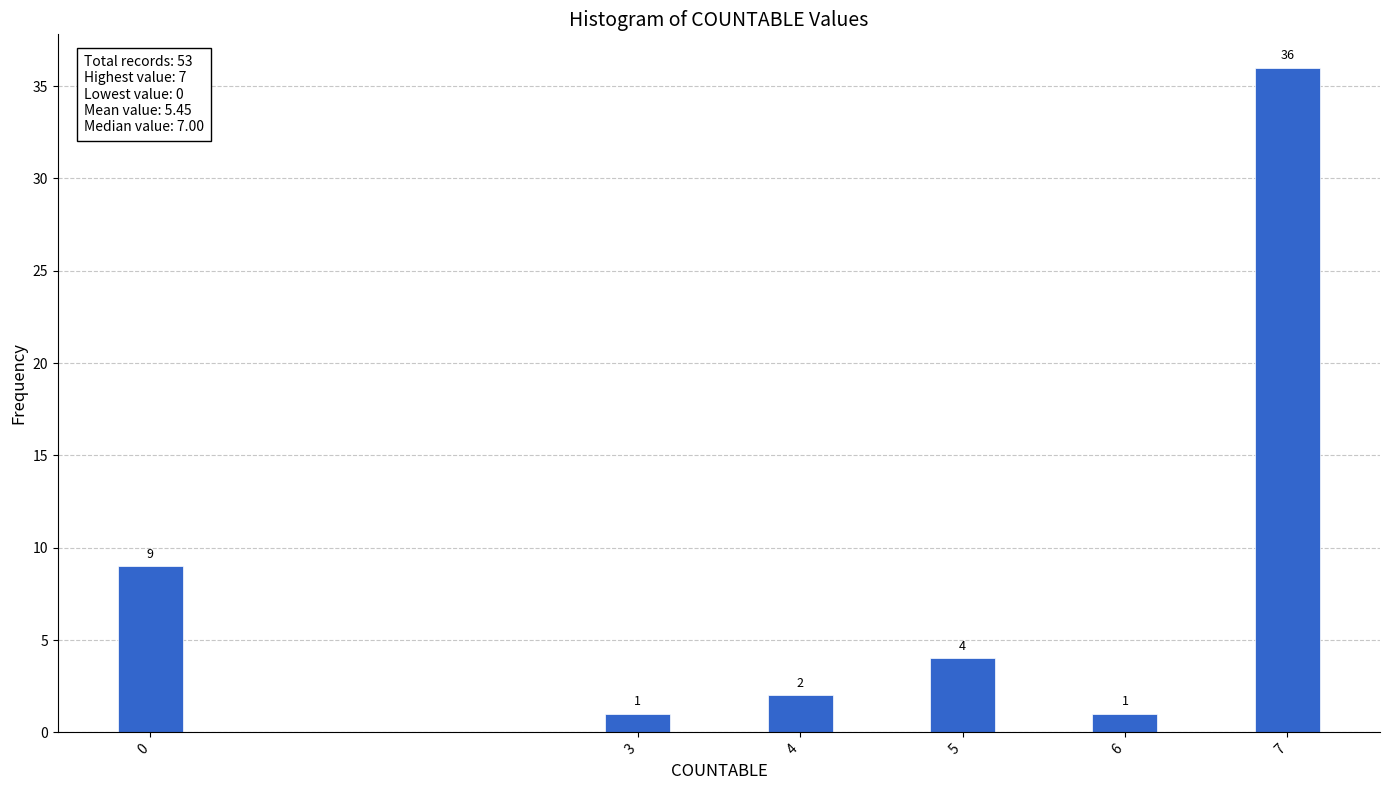

Reading left to right, what are all the values shown in this chart?

9	1	2	4	1	36